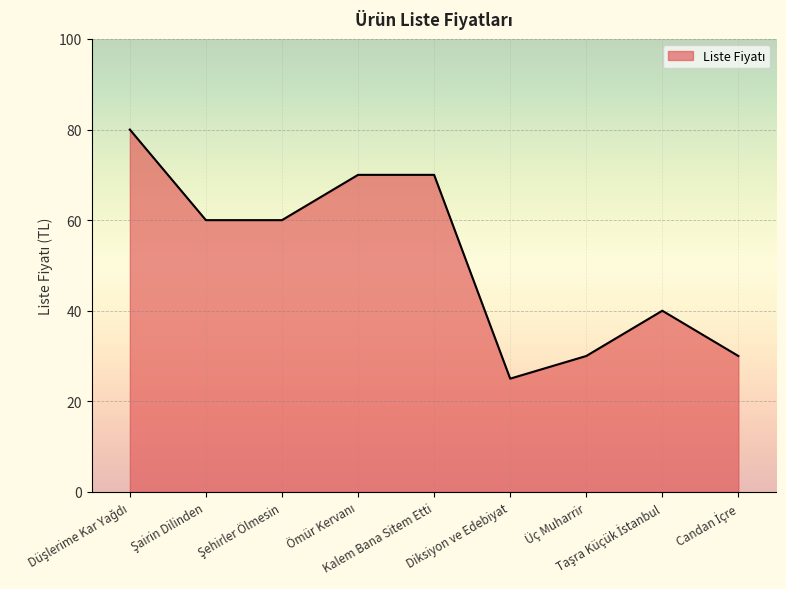

Reading right to left, what are all the values shown in this chart?

30	40	30	25	70	70	60	60	80